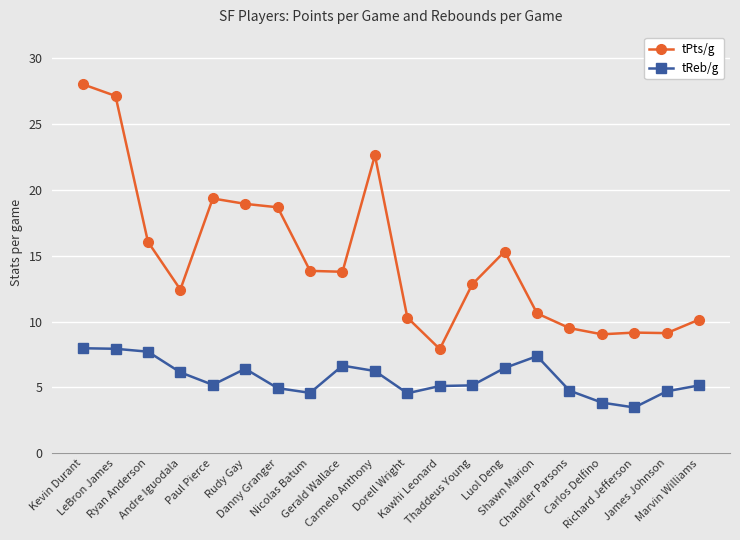

Rank the series at Dorell Wright from lowest to highest value.

tReb/g, tPts/g